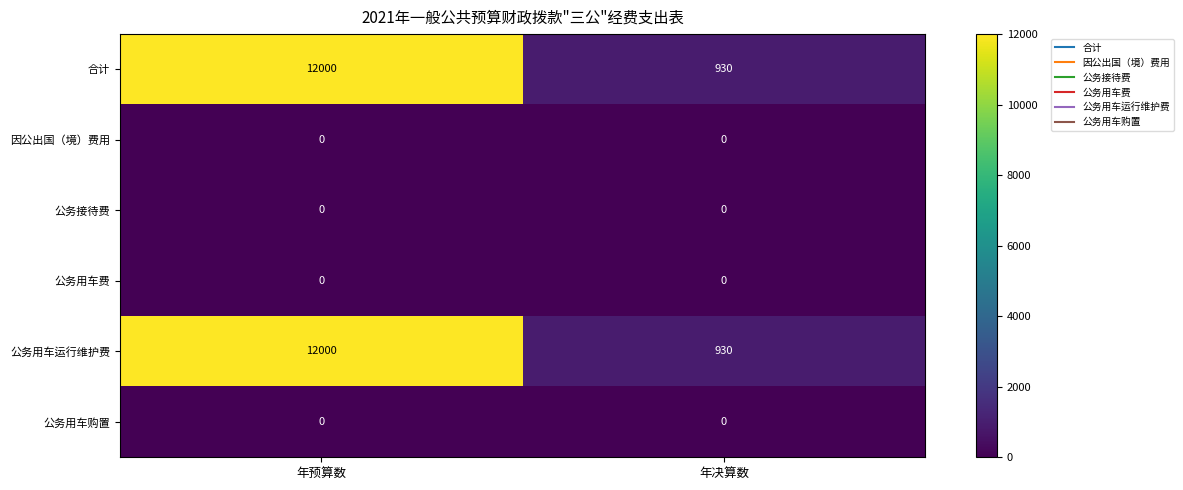

At which category is the sum across all series the highest?

年预算数